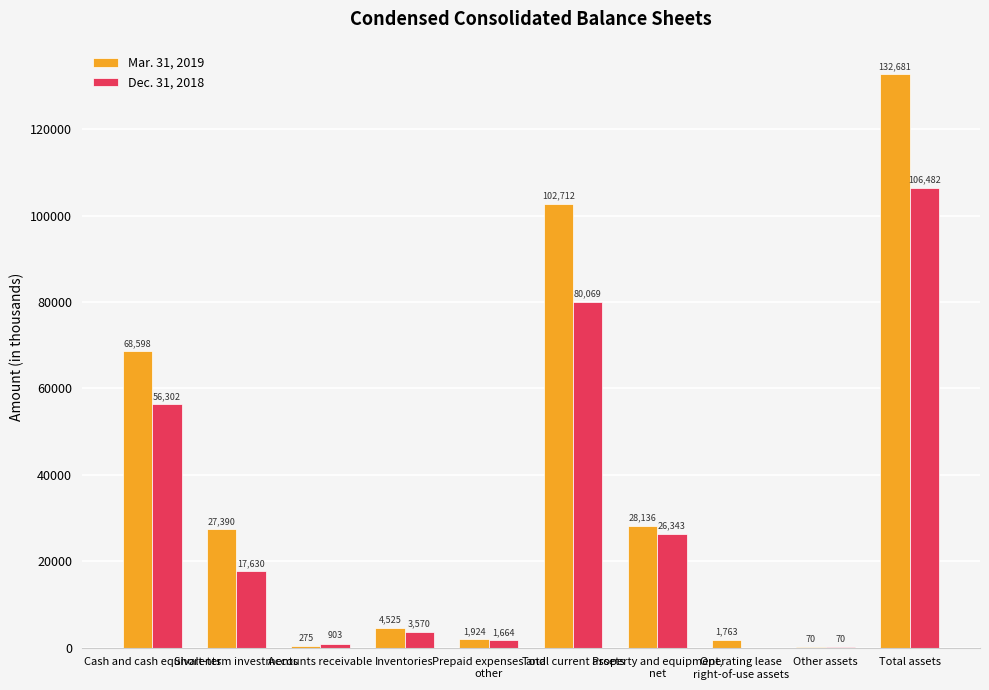

What is the greatest value displayed?

132681